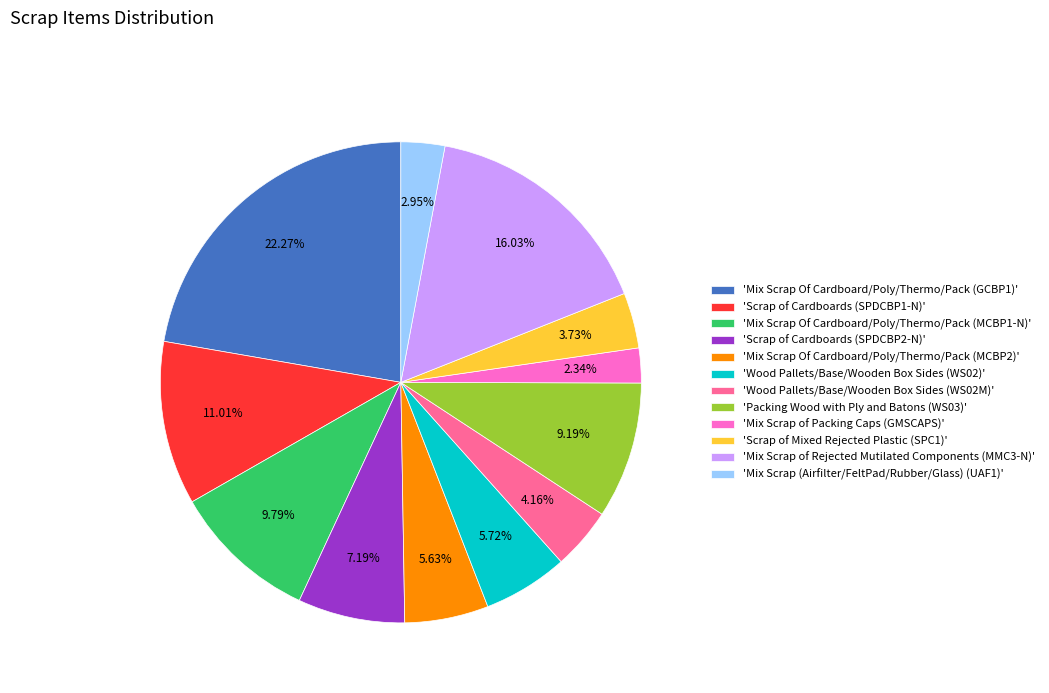

Is there a majority slice in this chart?

No